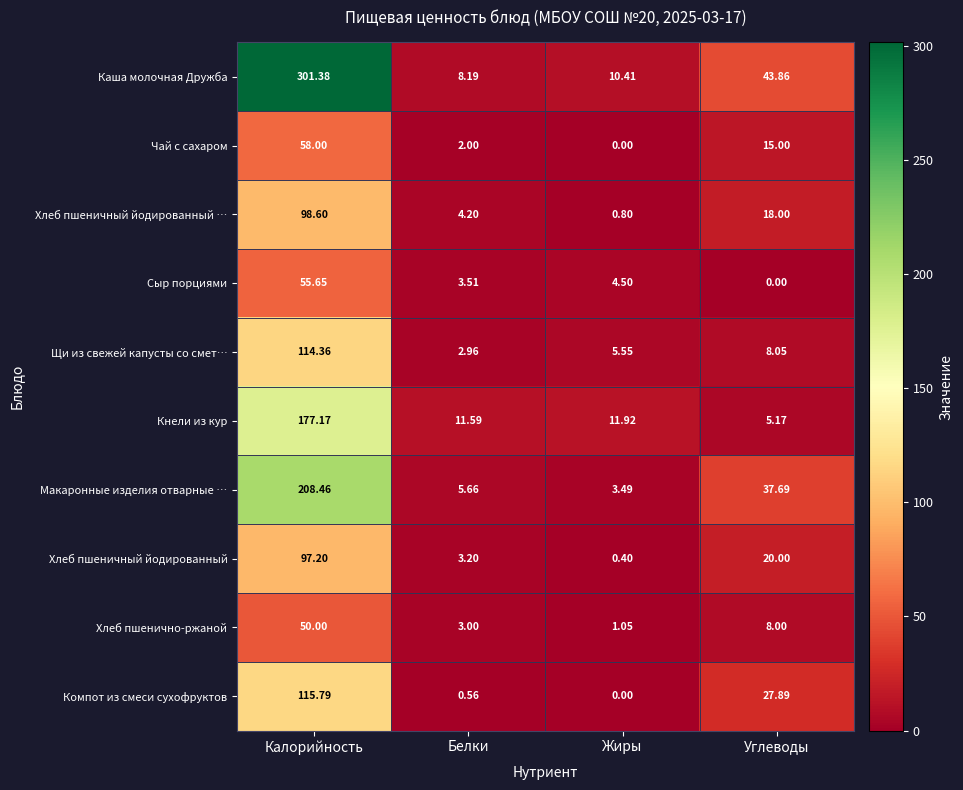

Rank the categories by Чай с сахаром value from highest to lowest.

Калорийность, Углеводы, Белки, Жиры